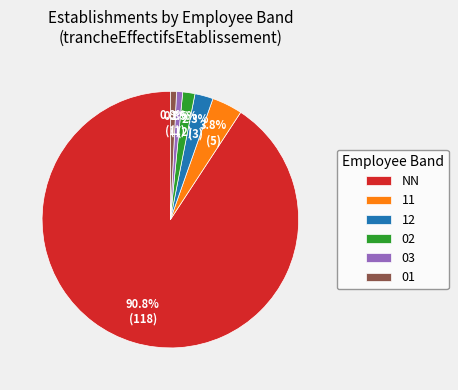

How many segments does this pie chart have?

6